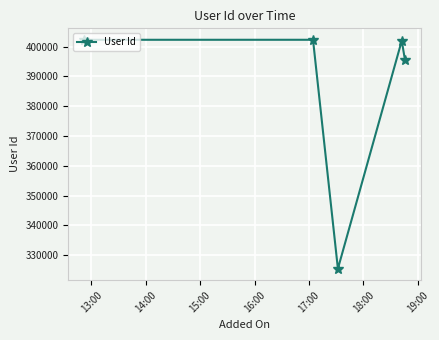

How many values are below 401987?

2